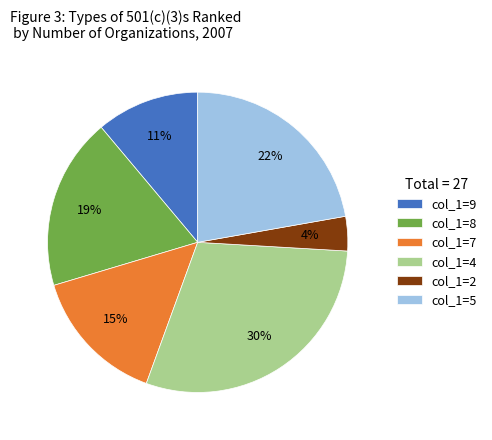

What is the ratio of the value at col_1=9 to the value at col_1=5?

0.5